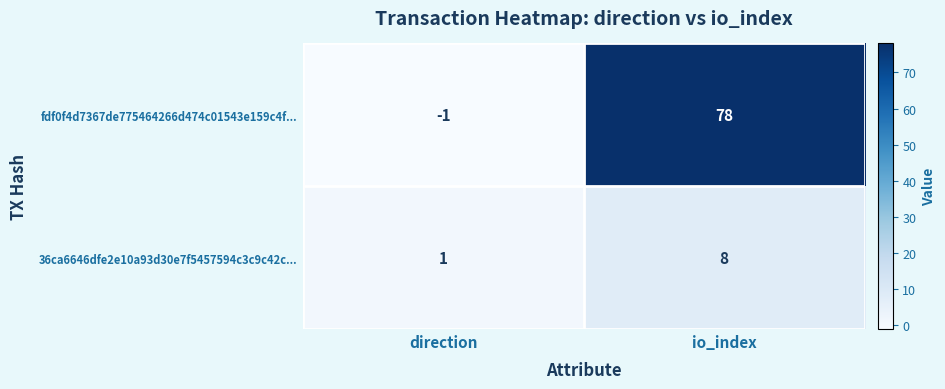

What is the difference between the maximum and minimum values in the fdf0f4d7367de775464266d474c01543e159c4f... series?

79